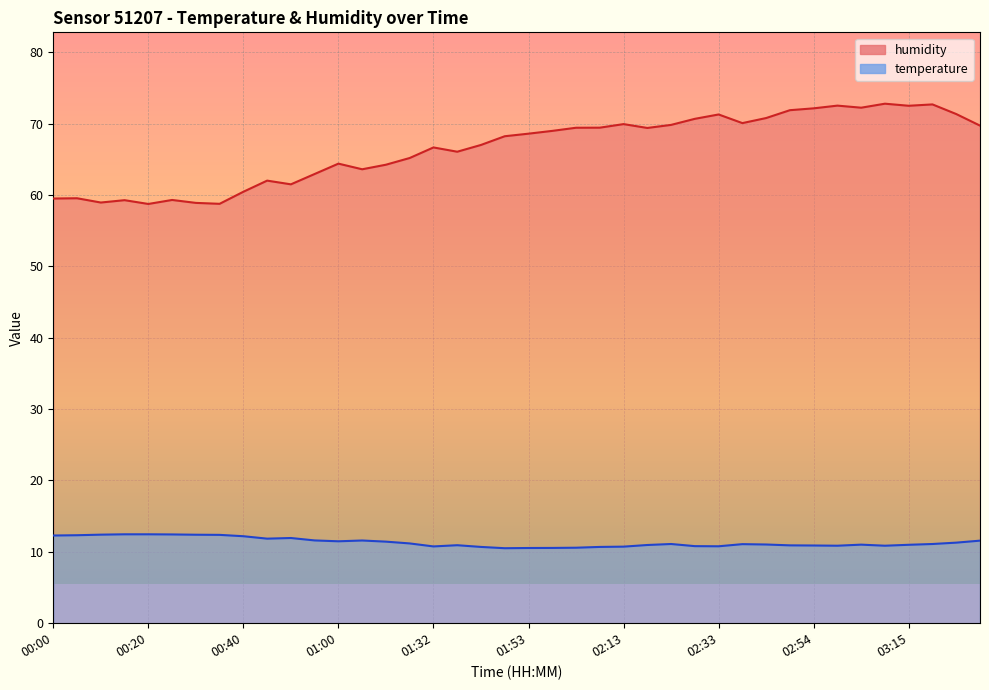

True or false: temperature has a value of 12.2 at 00:40.

True